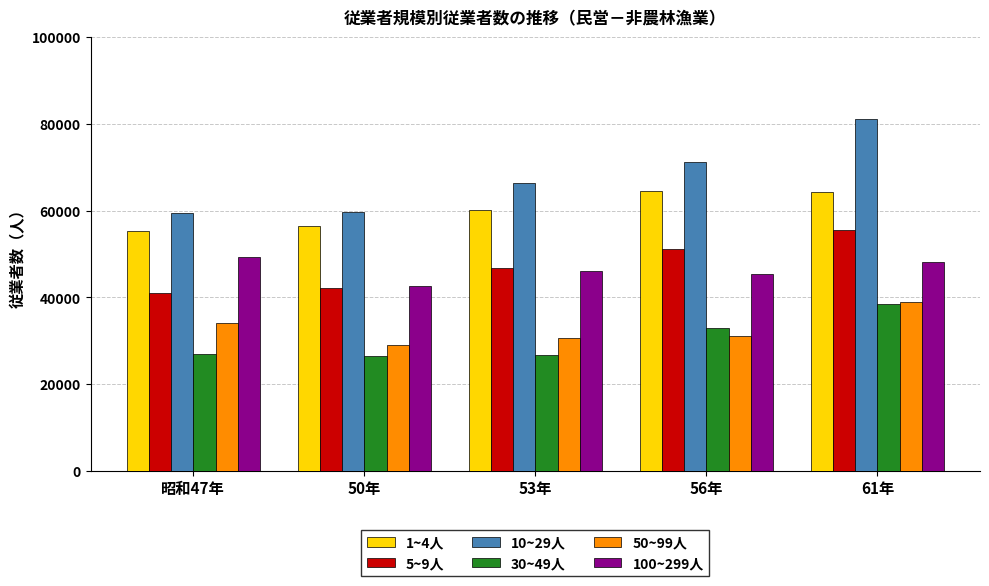

How many bars are there in each group?

6